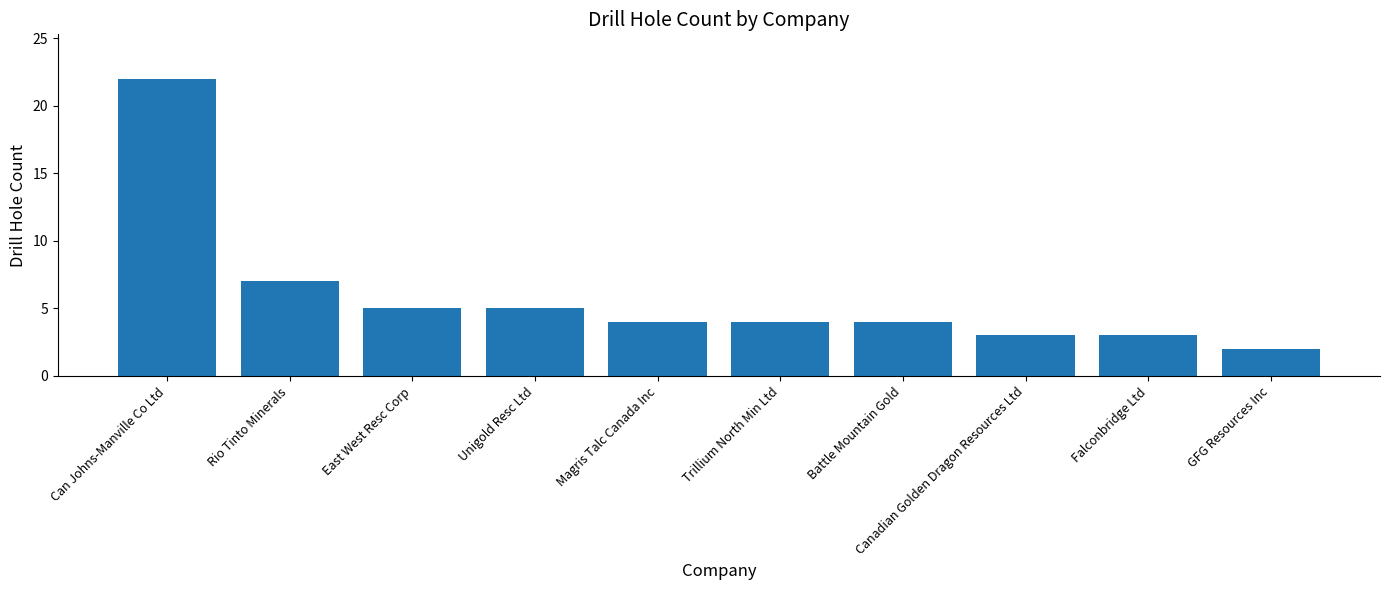

How many bars are there in total?

10